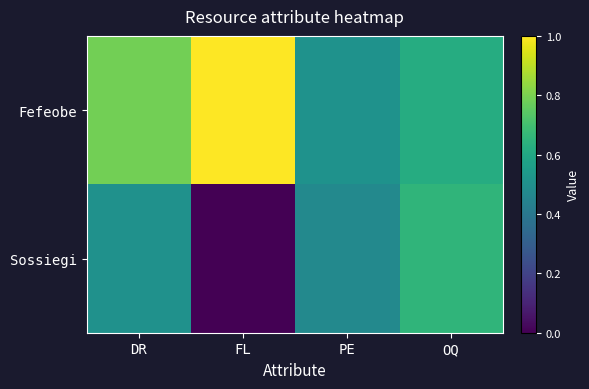

What is the total value across all series at FL?

601